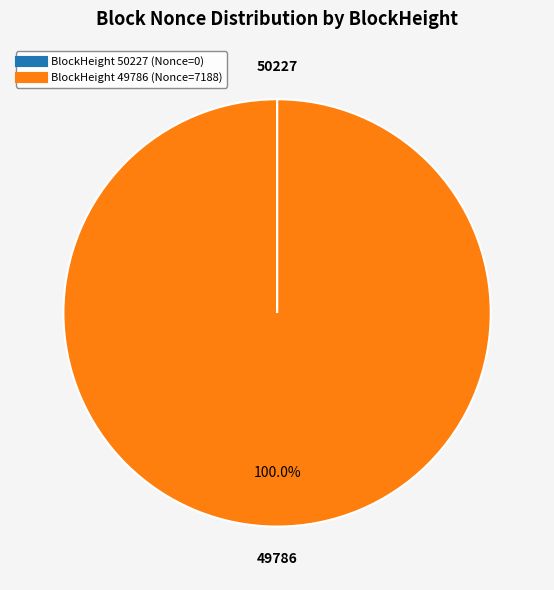

Does any single category account for the majority?

Yes